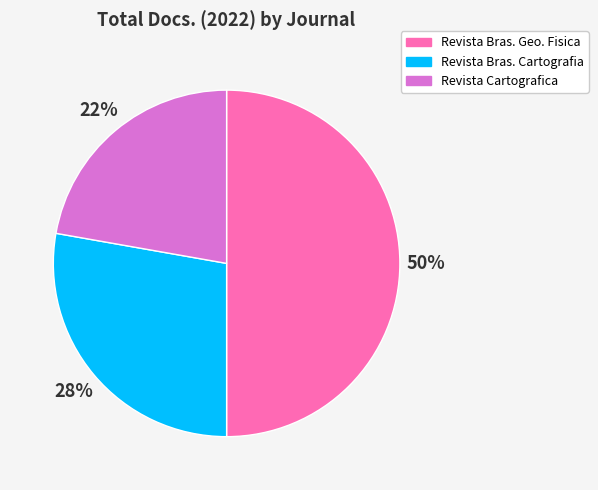

To the nearest percent, what is the average slice percentage?

33%